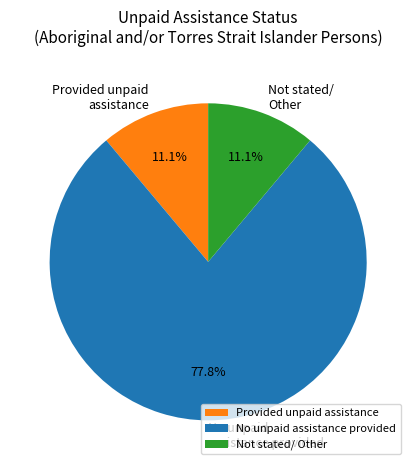

Is there a majority slice in this chart?

Yes